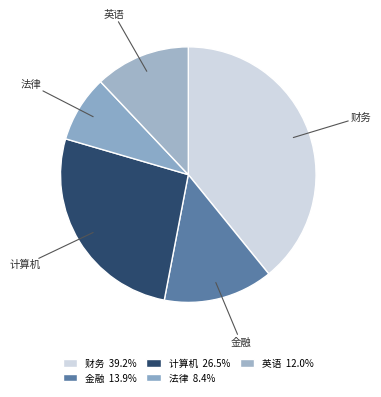

The 财务 slice represents 39% of the pie. True or false?

True